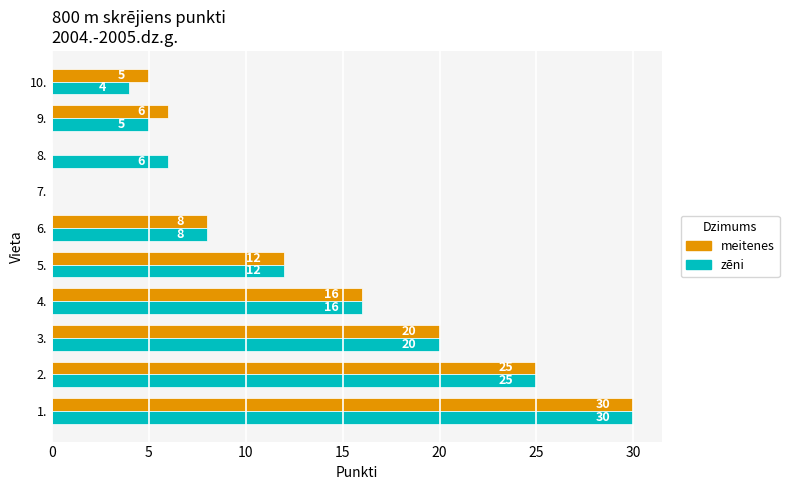

Which series has the largest total across all categories?

zēni